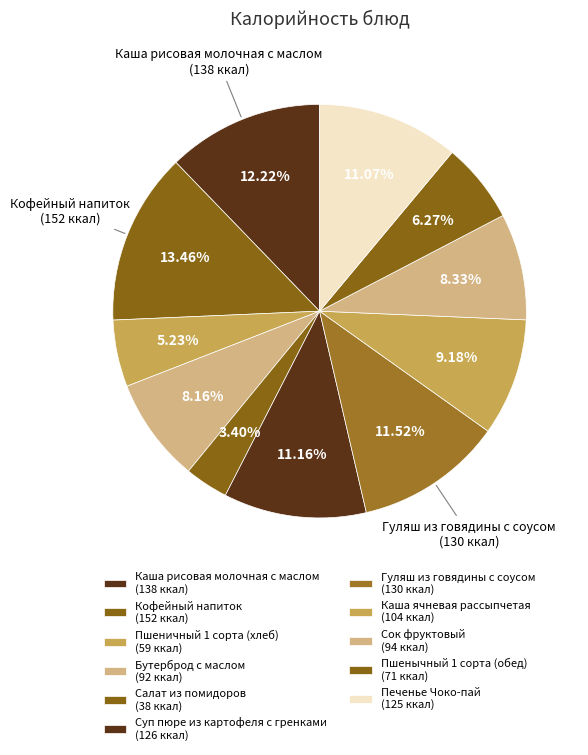

Count the number of slices in the pie.

11